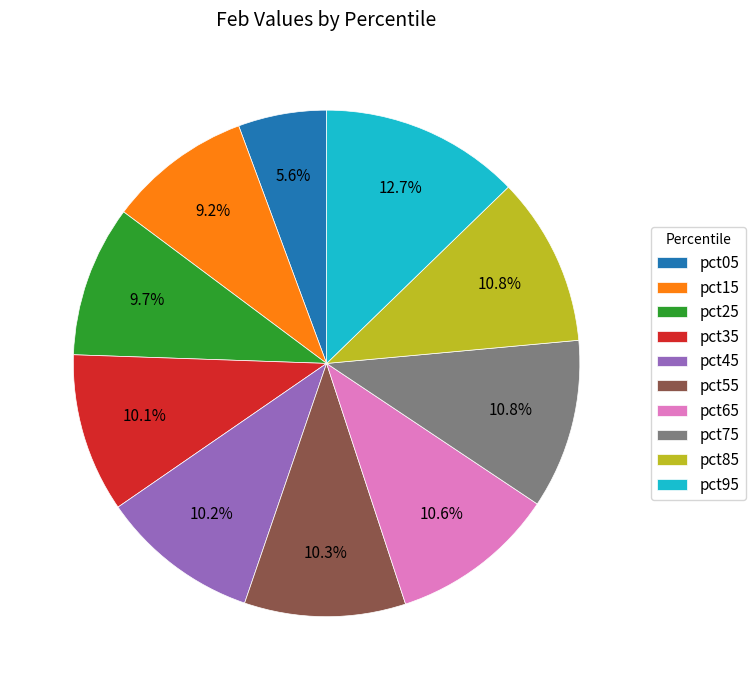

To the nearest percent, what is the difference between the pct25 and pct95 slice percentages?

3%